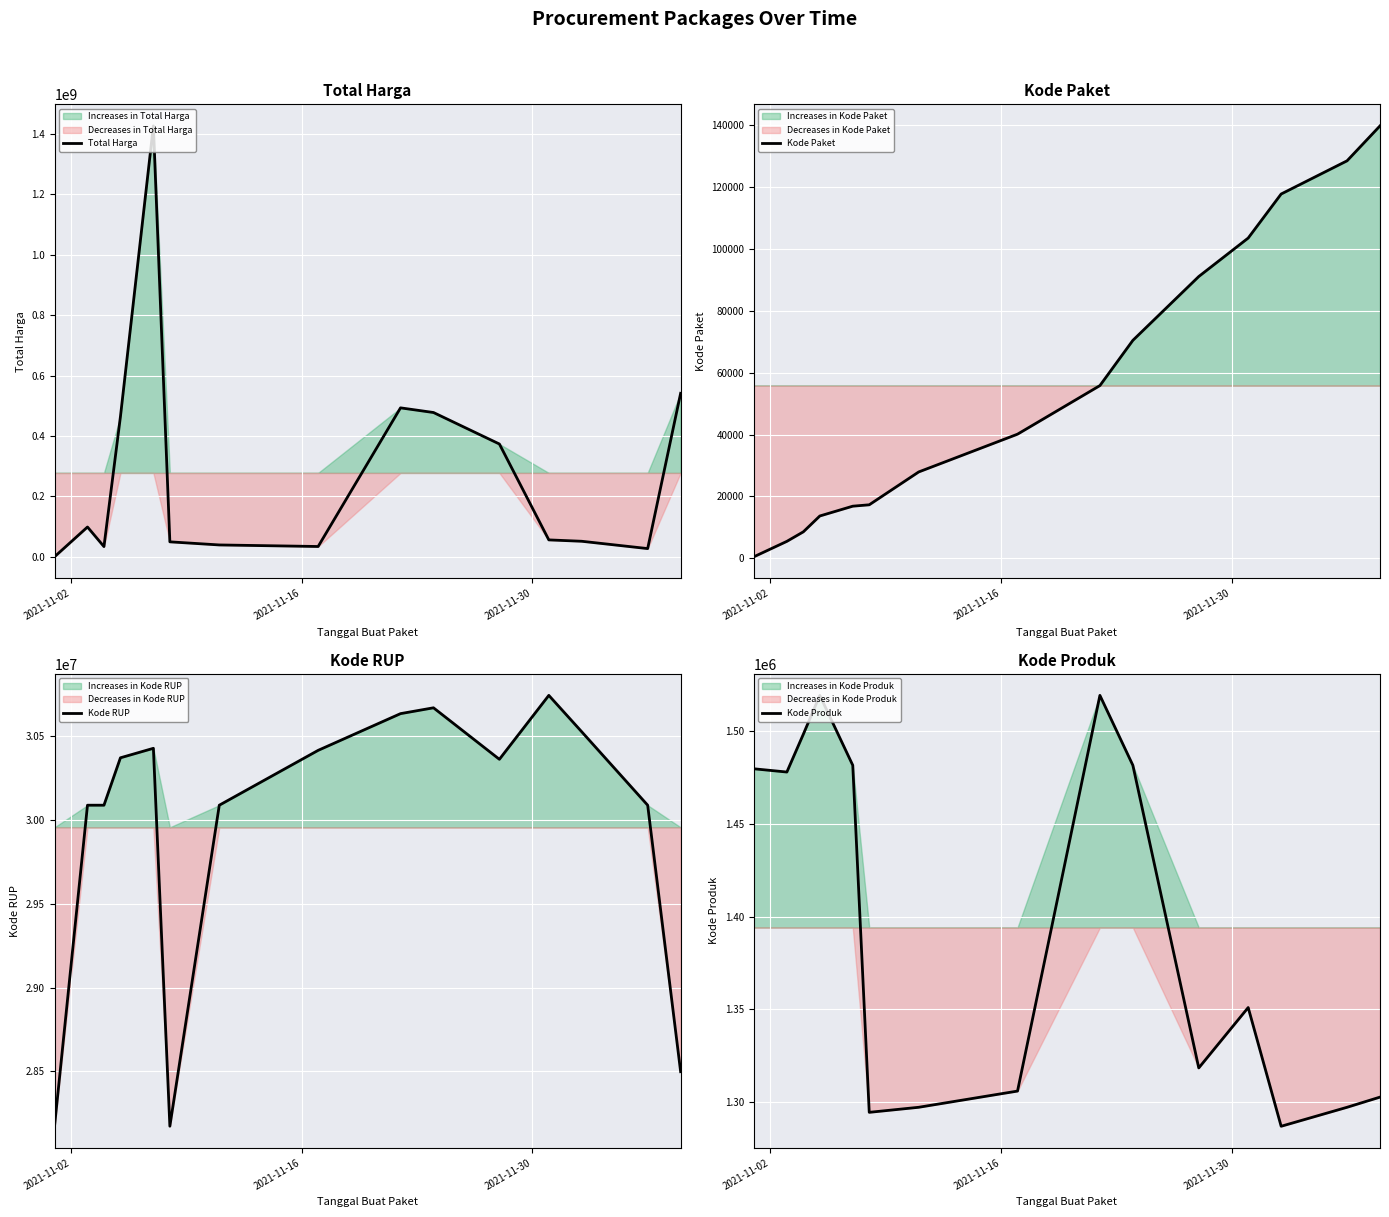

What is the sum of all Total Harga values?

4166679010